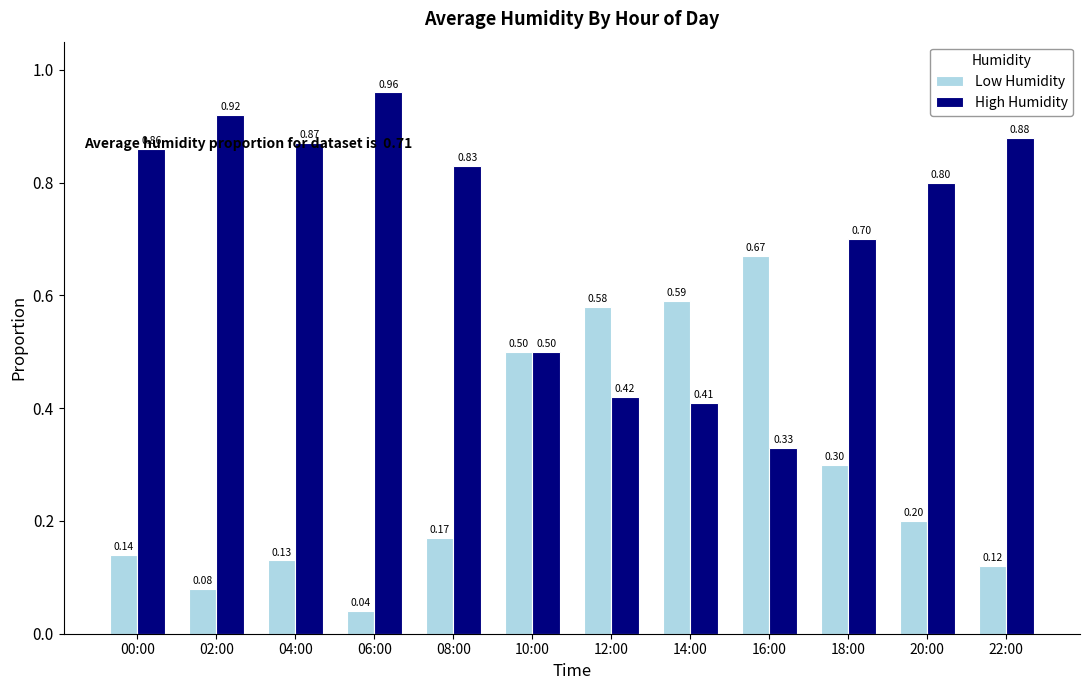

Is the value of Low Humidity at 04:00 greater than the value of High Humidity at 00:00?

No